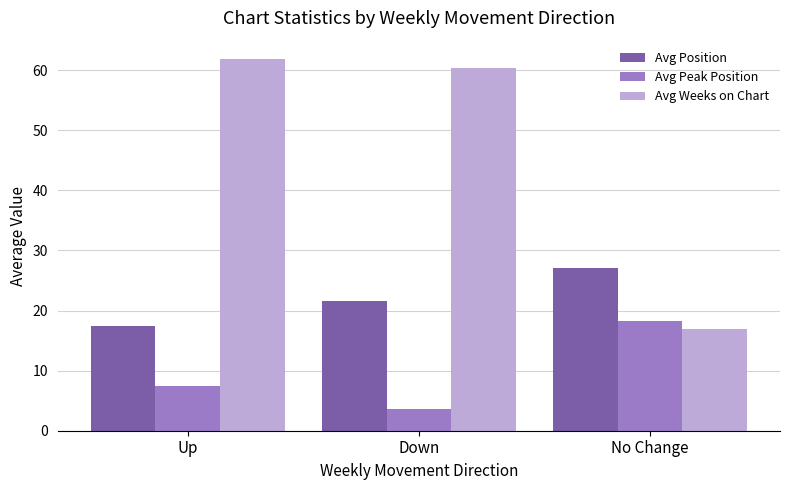

What is the average value of the Avg Weeks on Chart series?

46.3